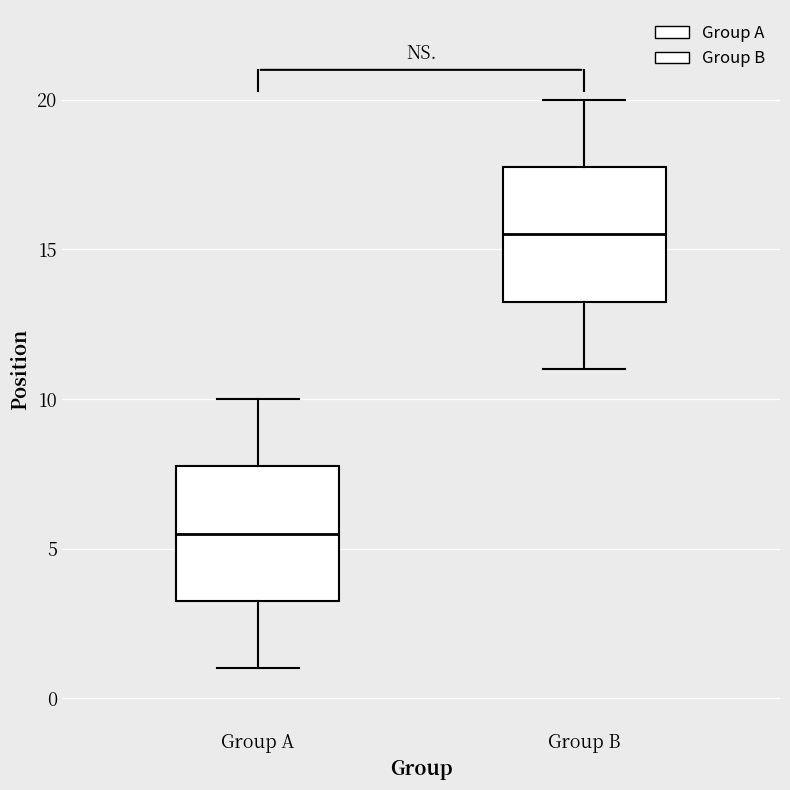

Which box's median line is the lowest?

Group A